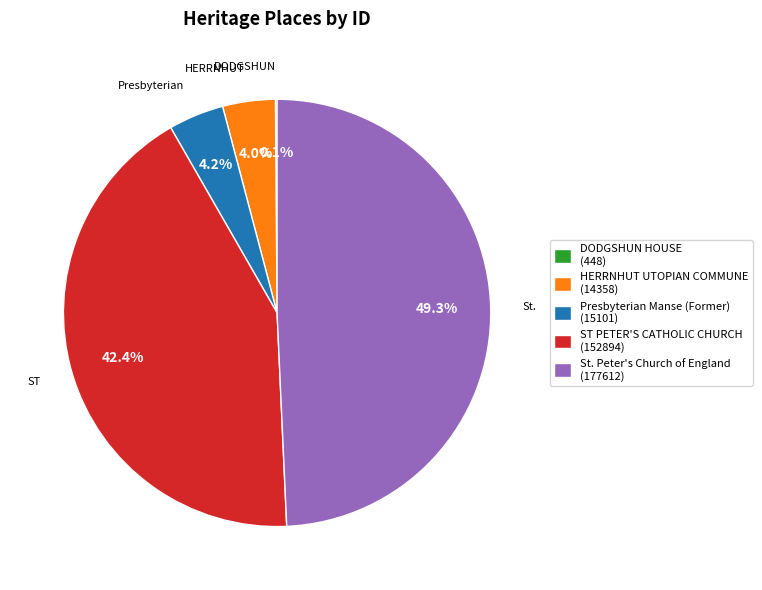

Does St. Peter's Church of England (177612) account for over 50% of the chart?

No